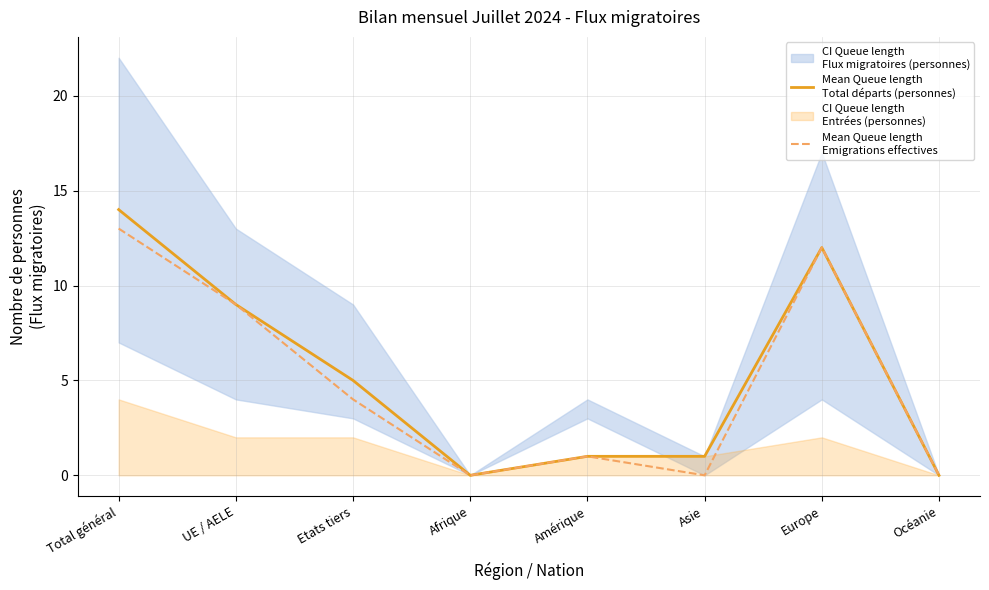

Is the value of Mean Queue length
Emigrations effectives at UE / AELE greater than the value of Mean Queue length
Total départs (personnes) at Asie?

Yes